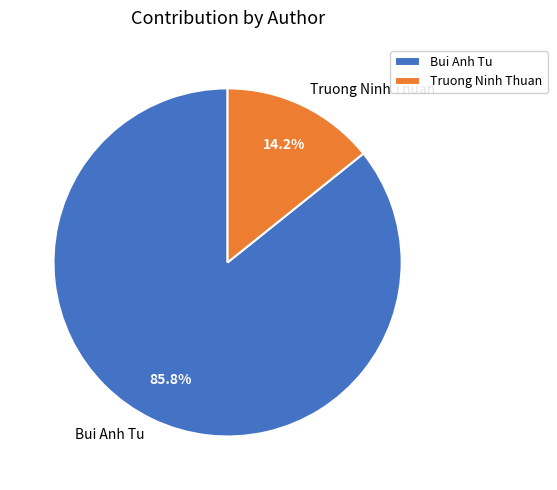

Rank the categories by value from lowest to highest.

Truong Ninh Thuan, Bui Anh Tu